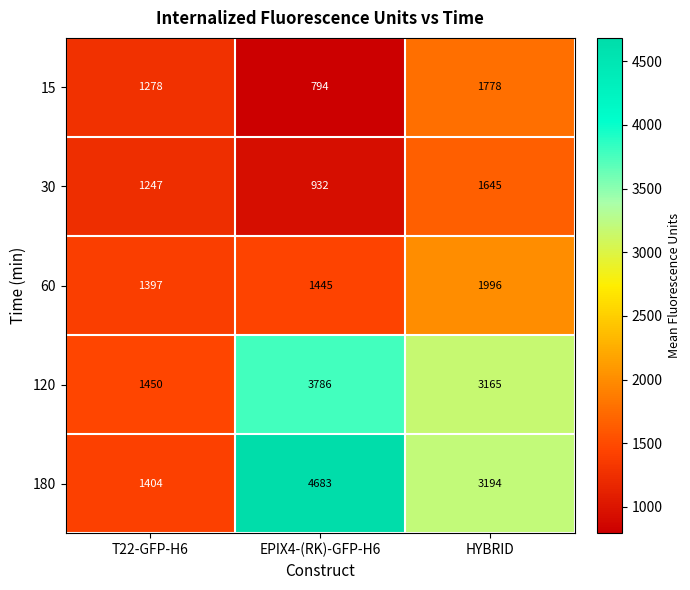

The 120 series shows 3165 at HYBRID. True or false?

True